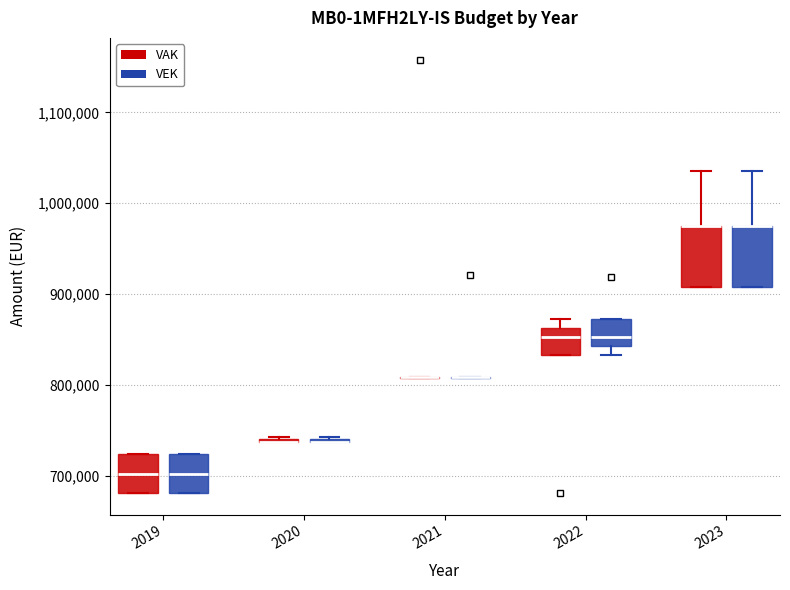

Reading left to right, transcribe this box plot: for each box, give where its median line is, the range the box spans, and where its two whiskers end, as read against the y-axis. The values are not printed on the chart, so give them approximately, as read against the axis.

2019 (VAK): median 700000, box 680000 to 720000, whiskers 680000 to 720000
2019 (VEK): median 700000, box 680000 to 720000, whiskers 680000 to 720000
2020 (VAK): box collapsed to a line at 740000, whiskers 740000 to 740000
2020 (VEK): box collapsed to a line at 740000, whiskers 740000 to 740000
2021 (VAK): box collapsed to a line at 810000, whiskers 810000 to 810000
2021 (VEK): box collapsed to a line at 810000, whiskers 810000 to 810000
2022 (VAK): median 850000, box 830000 to 860000, whiskers 830000 to 870000
2022 (VEK): median 850000, box 840000 to 870000, whiskers 830000 to 870000
2023 (VAK): median 980000 (drawn on the box's upper edge), box 910000 to 980000, whiskers 910000 to 1040000
2023 (VEK): median 980000 (drawn on the box's upper edge), box 910000 to 980000, whiskers 910000 to 1040000